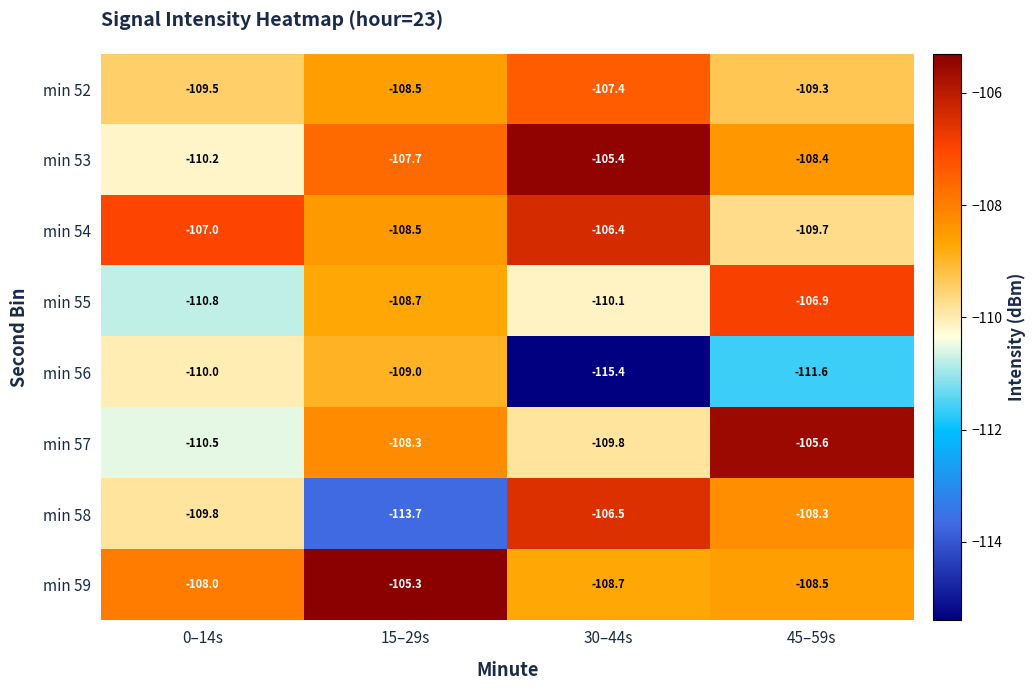

What is the maximum value for min 55?

-106.9